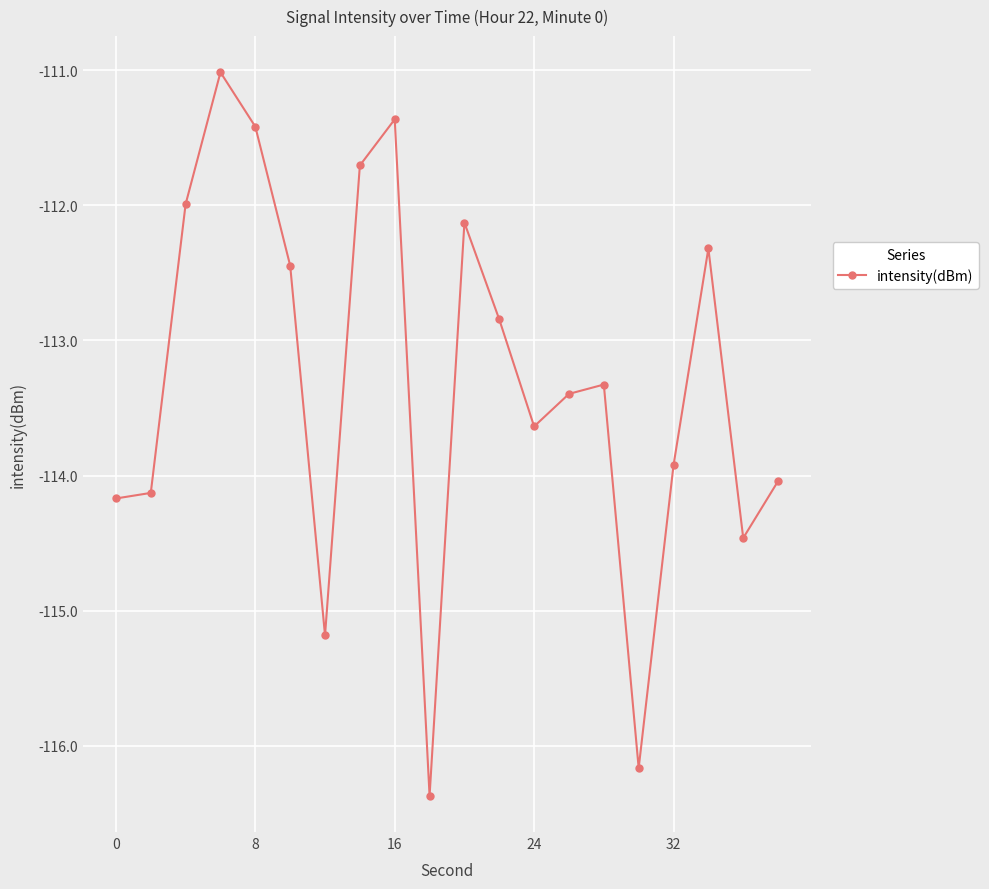

How many points are higher than both their immediate neighbors (excluding endpoints)?

5